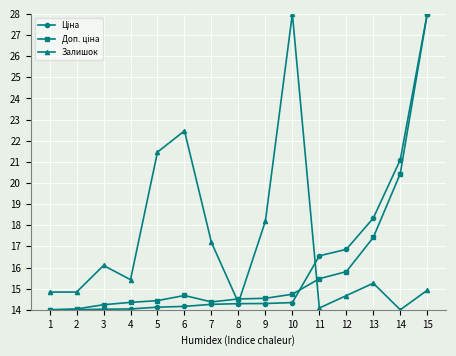

Which category has the highest value in the Залишок series?

10